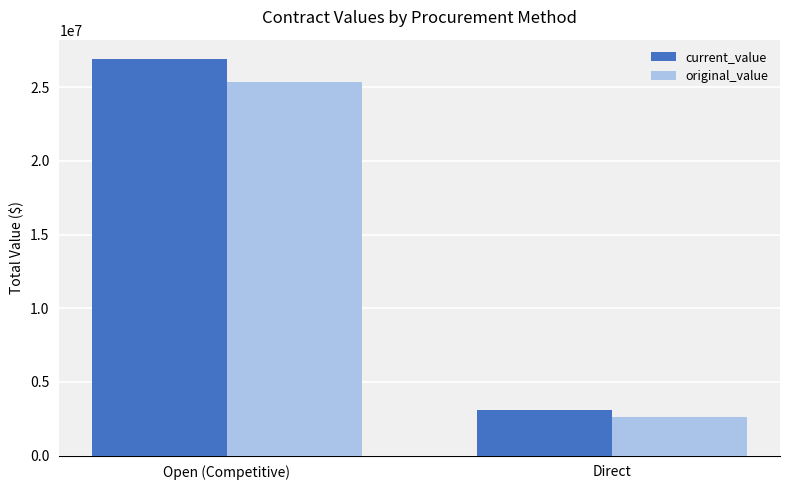

The value of current_value at Direct is 4856543.0. True or false?

False